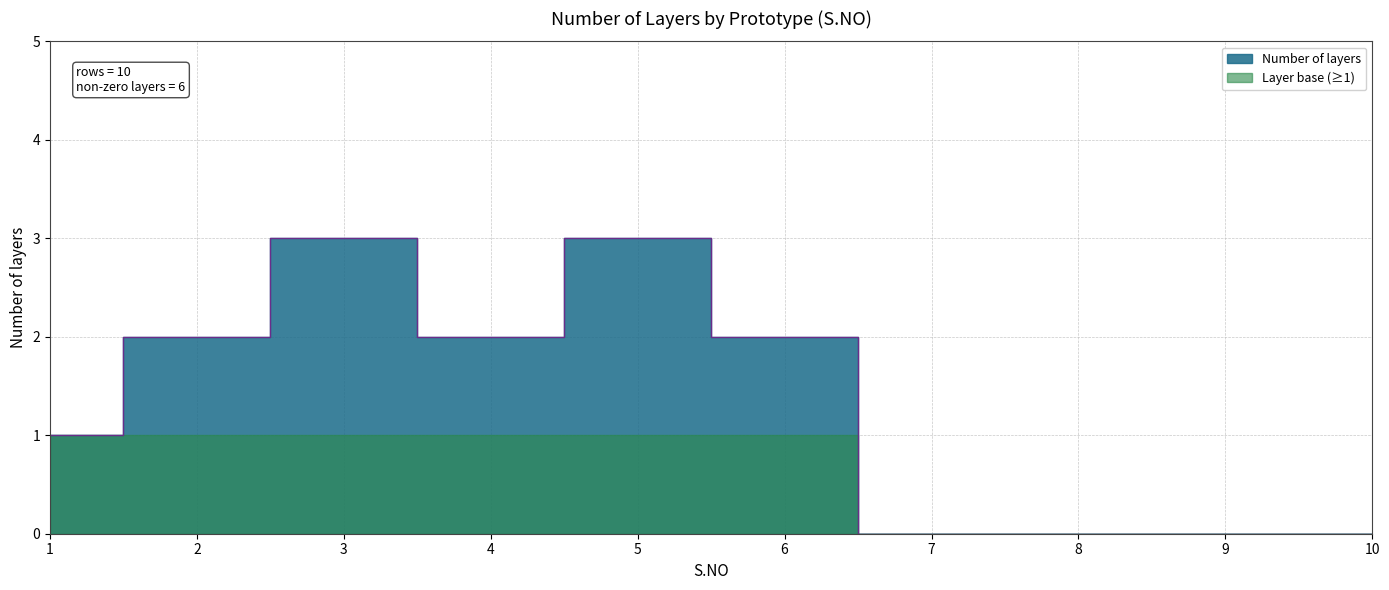

How many values are below 2?

5